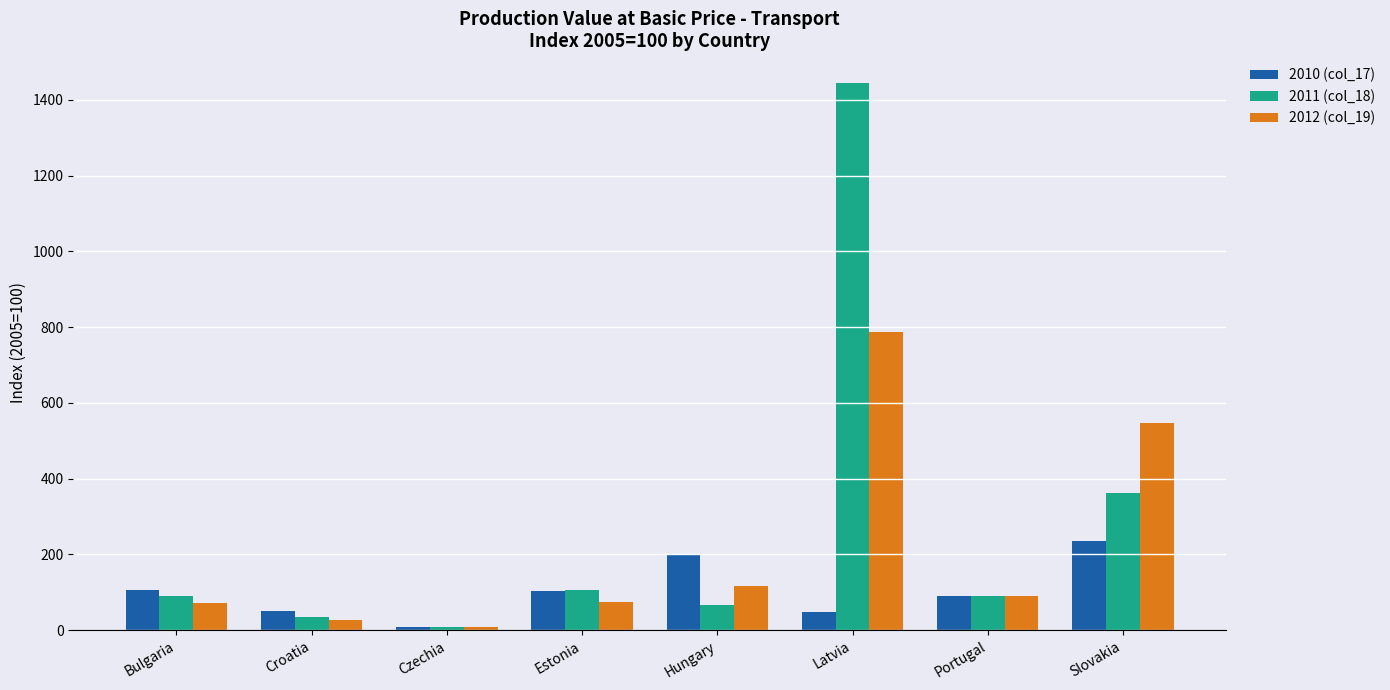

Which series changed the most between Estonia and Slovakia?

2012 (col_19)